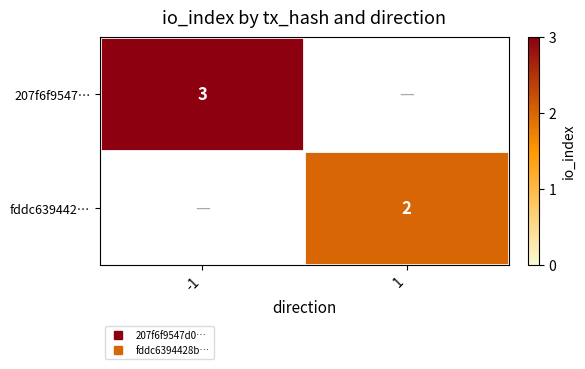

At which label does 207f6f9547… reach its minimum?

-1